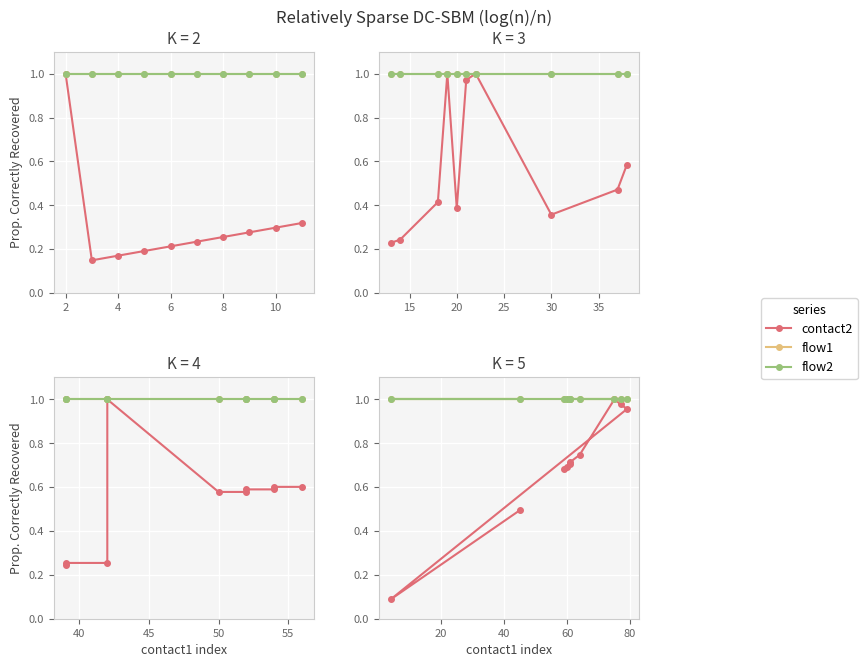

Rank the series at 8 from lowest to highest value.

contact2, flow1, flow2